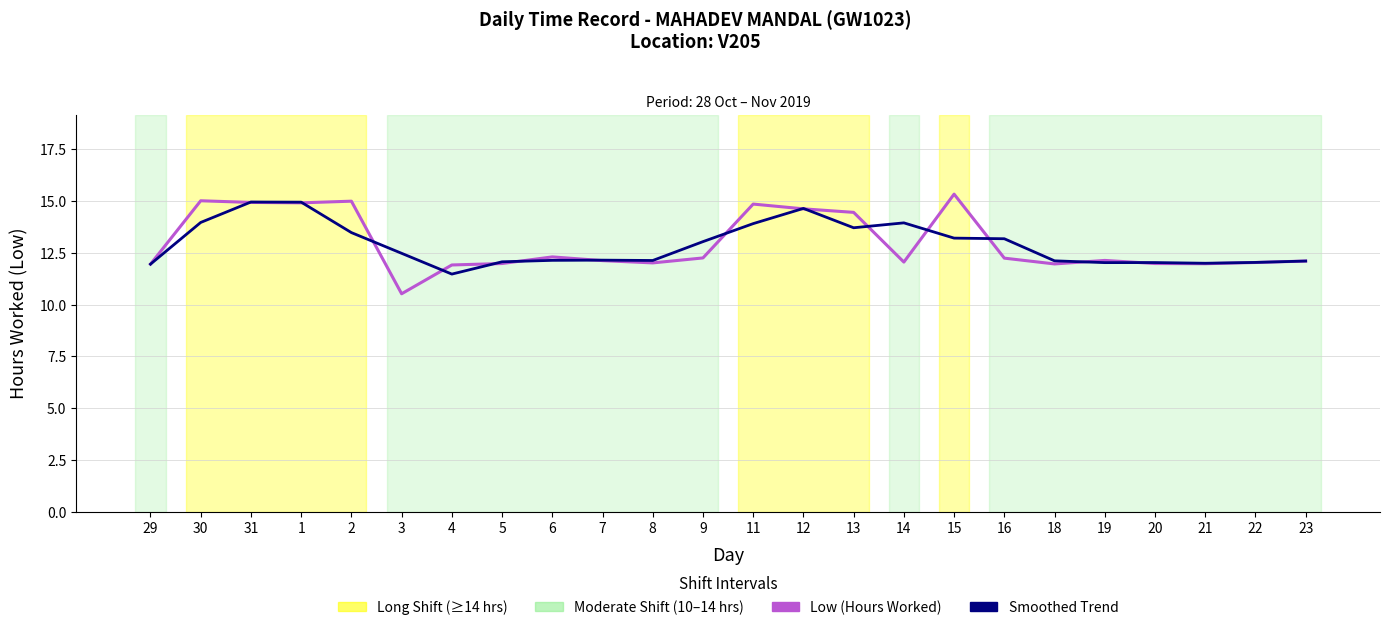

What position from the left is 18?

19